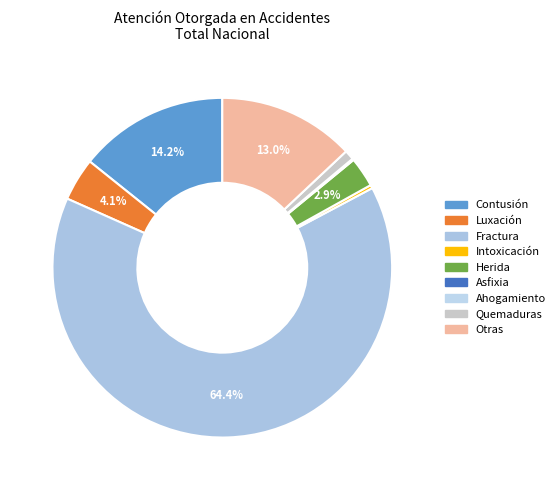

Is it true that Intoxicación is 0% of the pie?

True